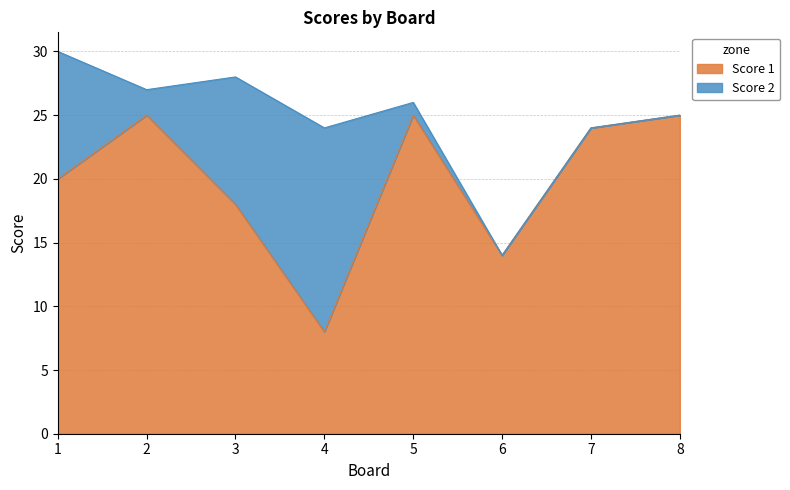

What is the change in value from 1 to 7?

+4